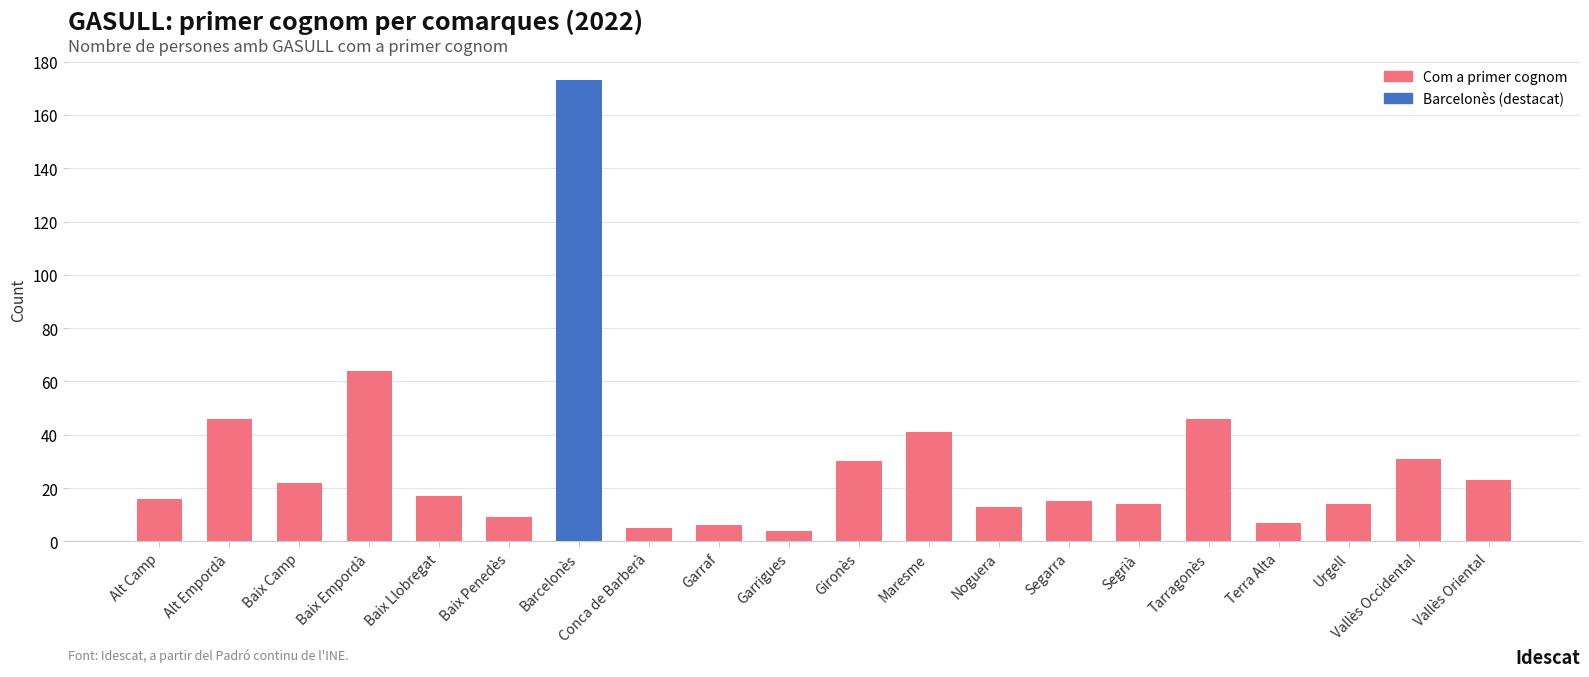

How many data points are less than 17?

10